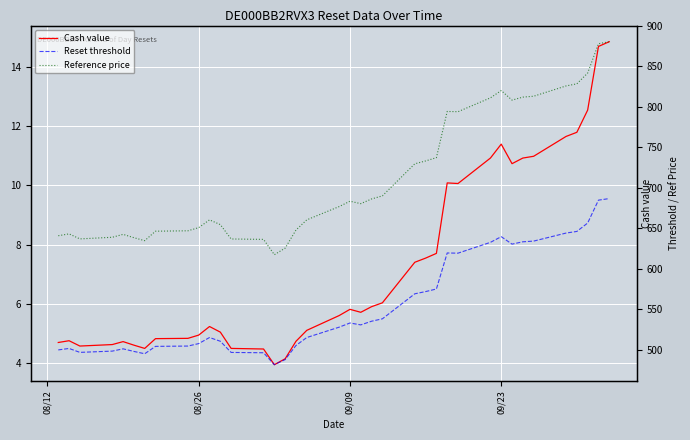

What is the value of the Cash value point at the 17th from the left?

4.7